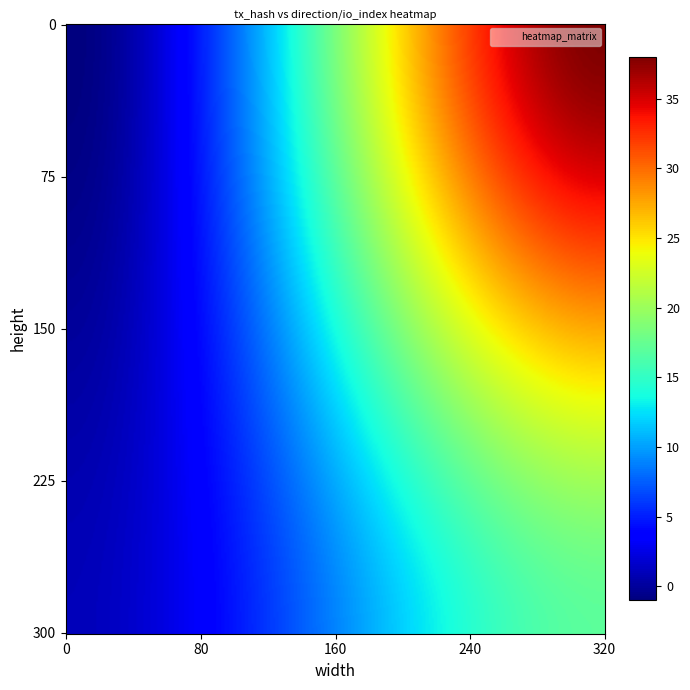

Which has a higher value, 1 or -1?

1